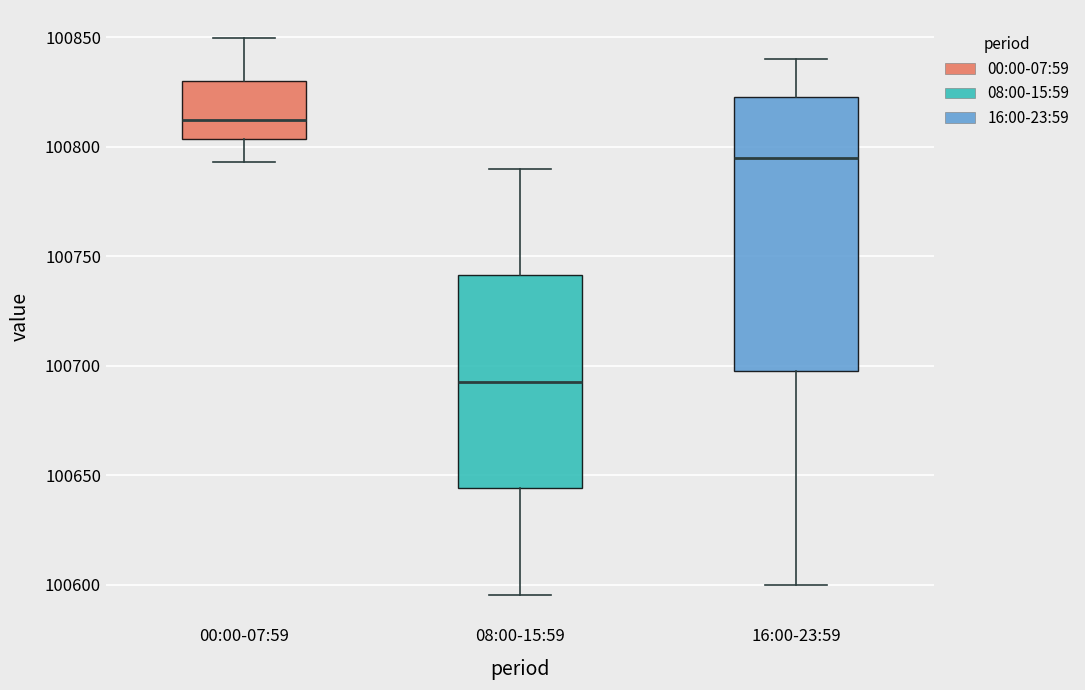

Which box's median line is the highest?

00:00-07:59